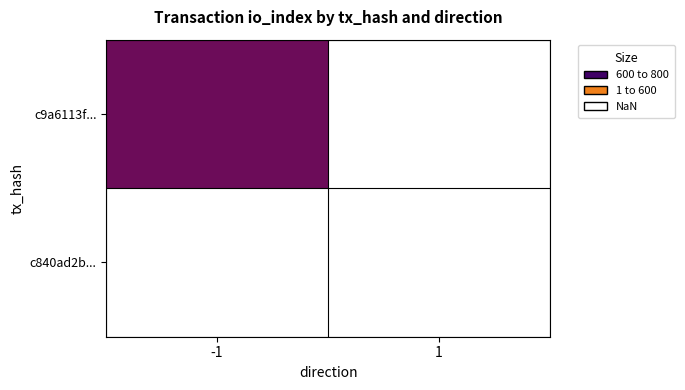

At how many categories does at least one series exceed 659?

1